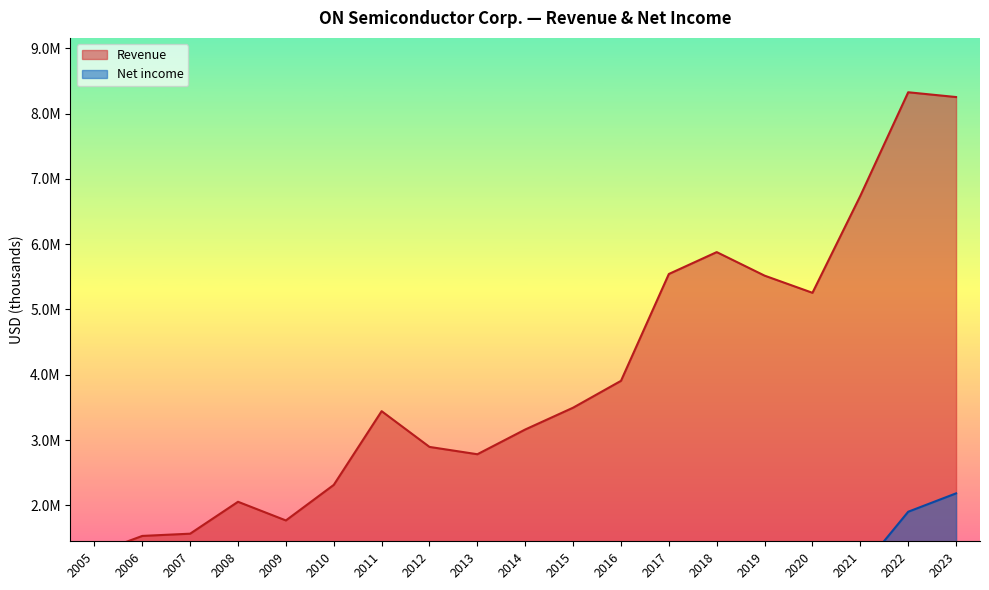

At which category is the sum across all series the highest?

2023